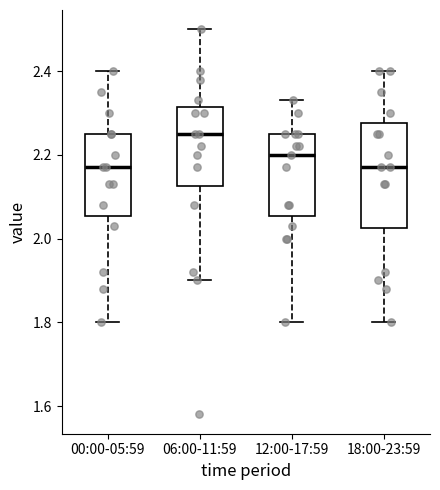

Reading left to right, transcribe this box plot: for each box, give where its median line is, the range the box spans, and where its two whiskers end, as read against the y-axis. The values are not printed on the chart, so give them approximately, as read against the axis.

00:00-05:59: median 2.18, box 2.06 to 2.26, whiskers 1.80 to 2.40
06:00-11:59: median 2.26, box 2.12 to 2.32, whiskers 1.90 to 2.50
12:00-17:59: median 2.20, box 2.06 to 2.26, whiskers 1.80 to 2.34
18:00-23:59: median 2.18, box 2.02 to 2.28, whiskers 1.80 to 2.40